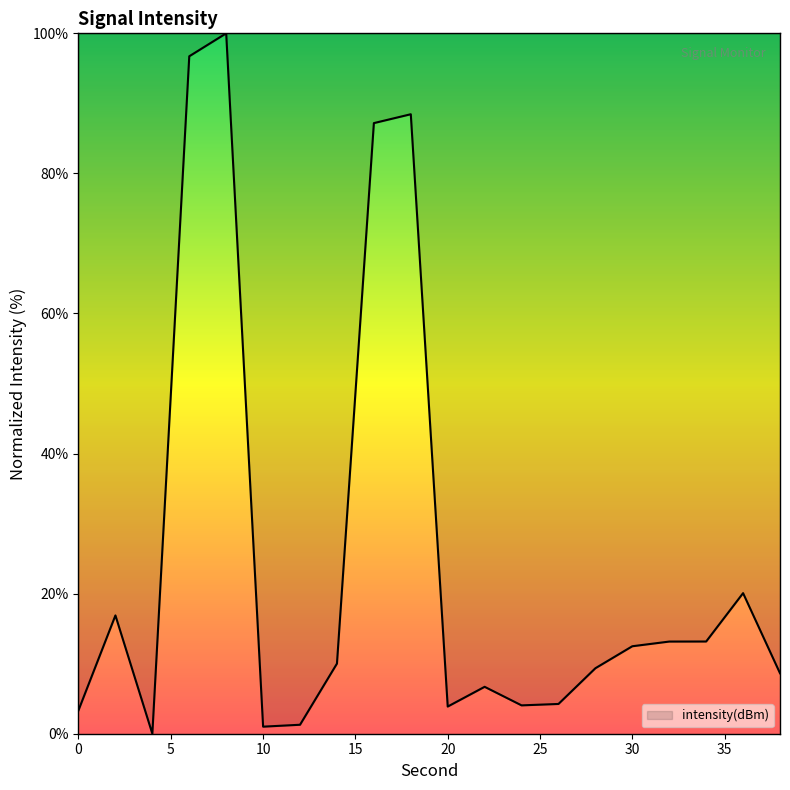

What is the greatest value displayed?

100.0